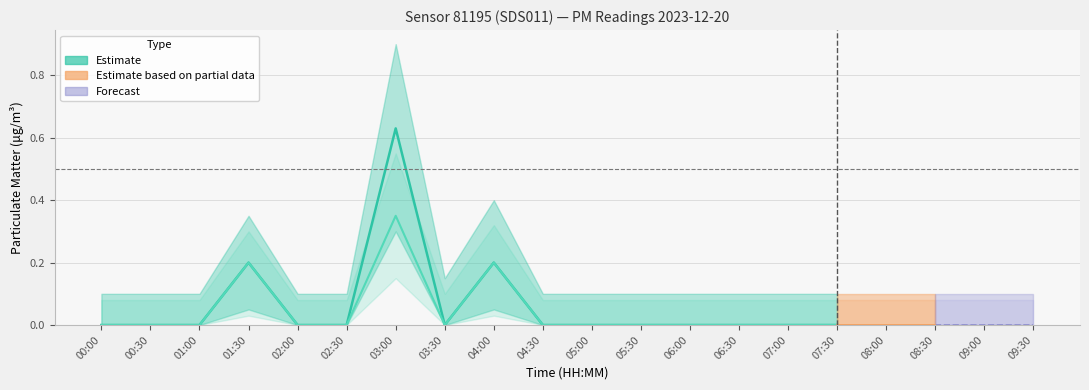

True or false: P1_lower has more than 0 interior local peaks.

True